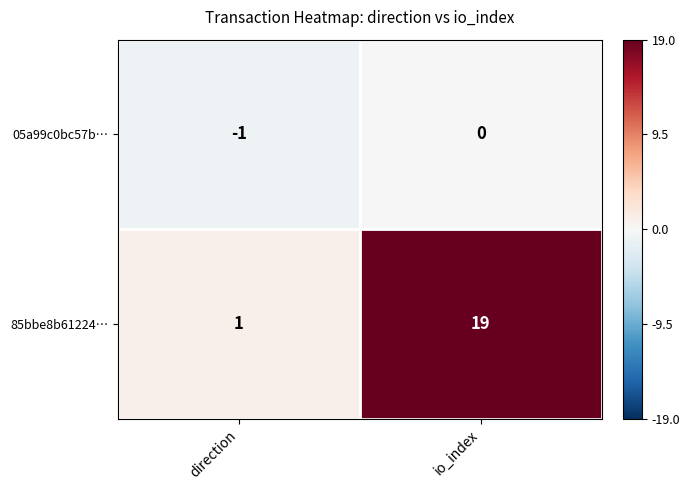

Reading right to left, what are all the values shown in this chart?

05a99c0bc57b…: io_index=0	direction=-1
85bbe8b61224…: io_index=19	direction=1